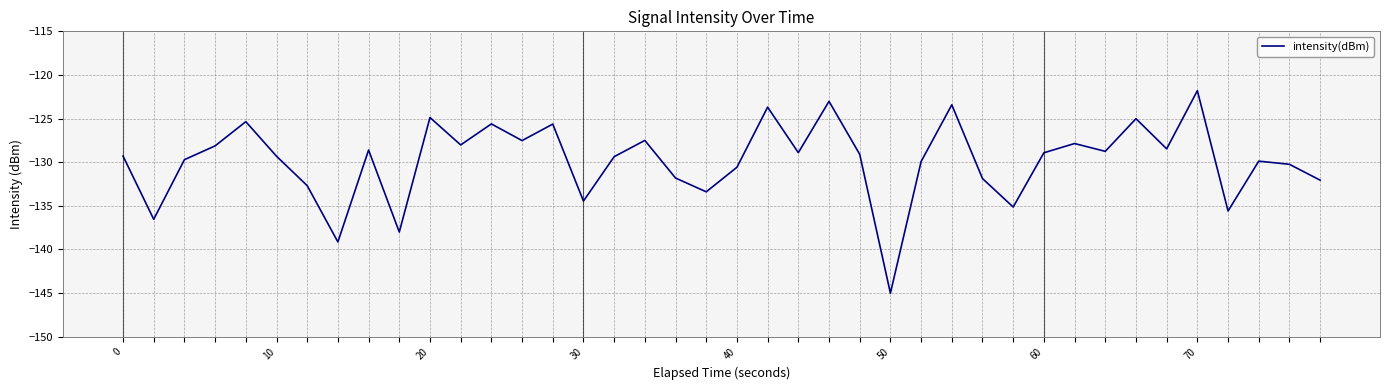

What is the minimum value shown in the chart?

-145.0